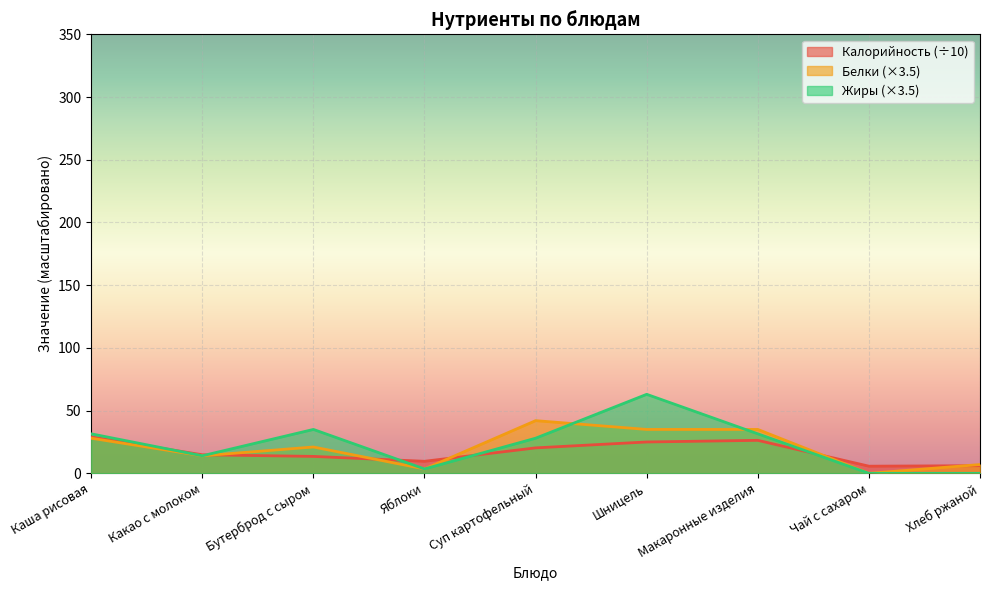

Which has a higher value, Какао с молоком or Яблоки?

Какао с молоком